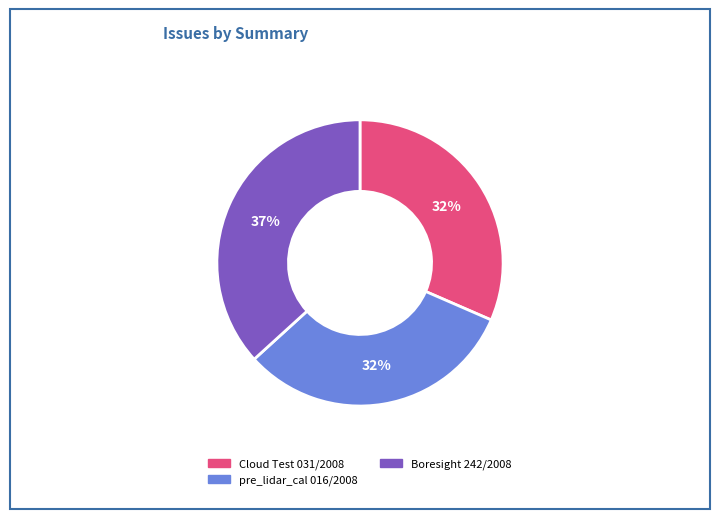

To the nearest percent, what is the difference between the largest and smallest slice percentages?

5%